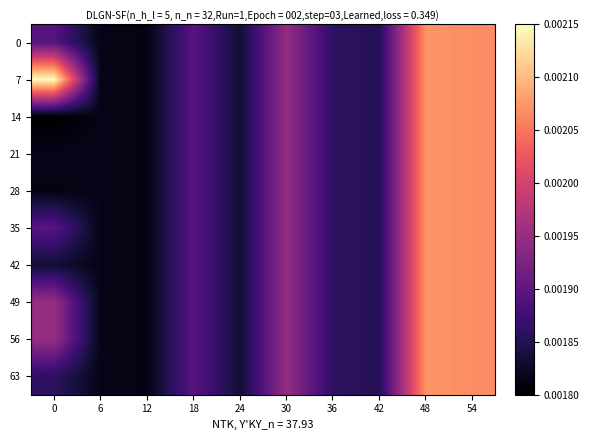

Which has a higher value, 18 or 54?

54